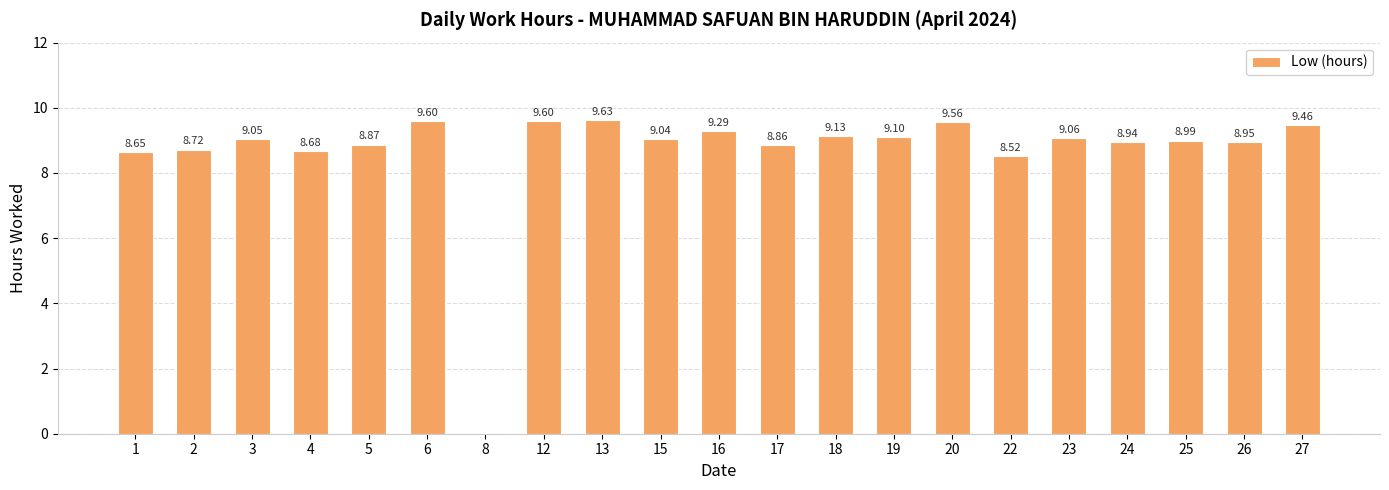

What is the ratio of the value at 19 to the value at 16?

1.0